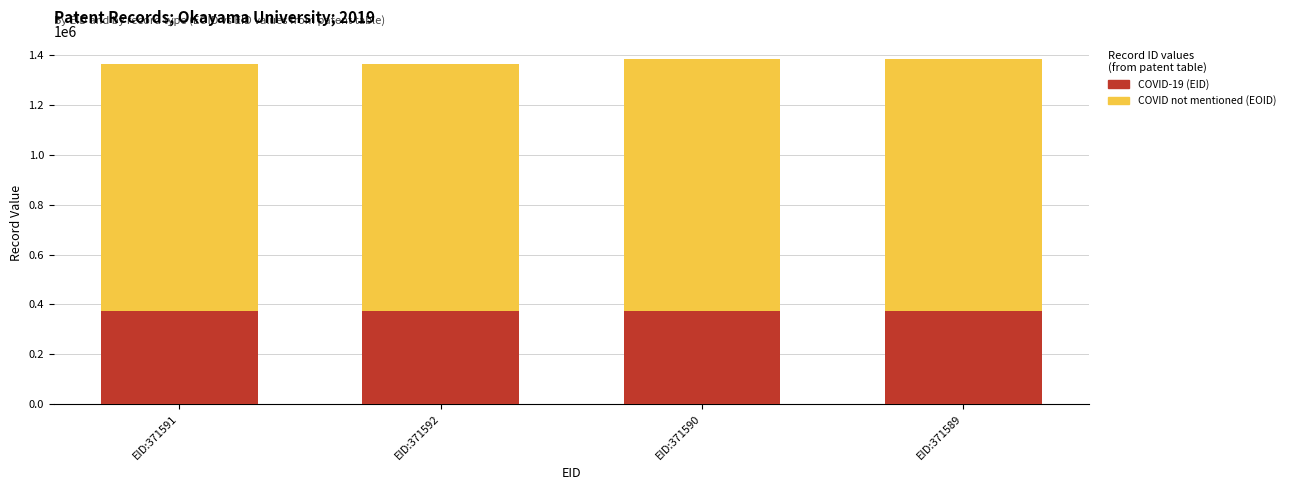

Are the bars grouped side by side (vs. stacked)?

No